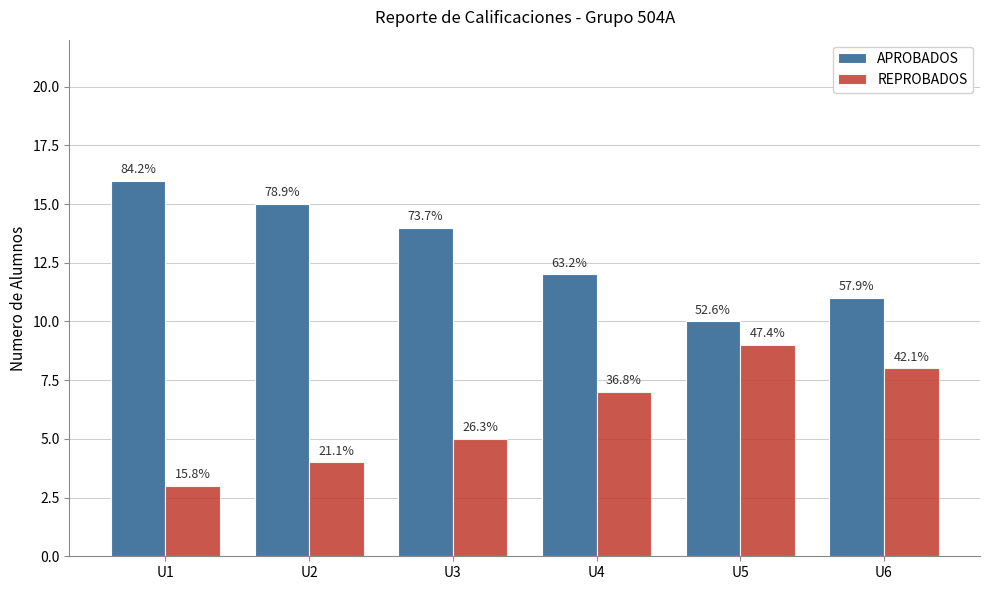

Are the bars horizontal?

No